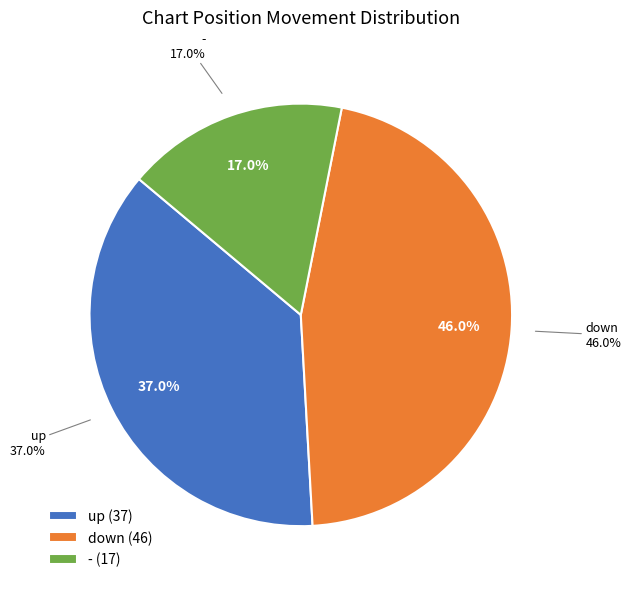

To the nearest percent, what percentage of the pie is down?

46%